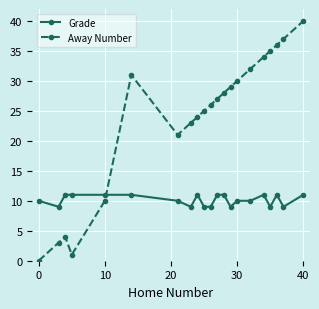

List the series in order of their overall mean, lowest first.

Grade, Away Number